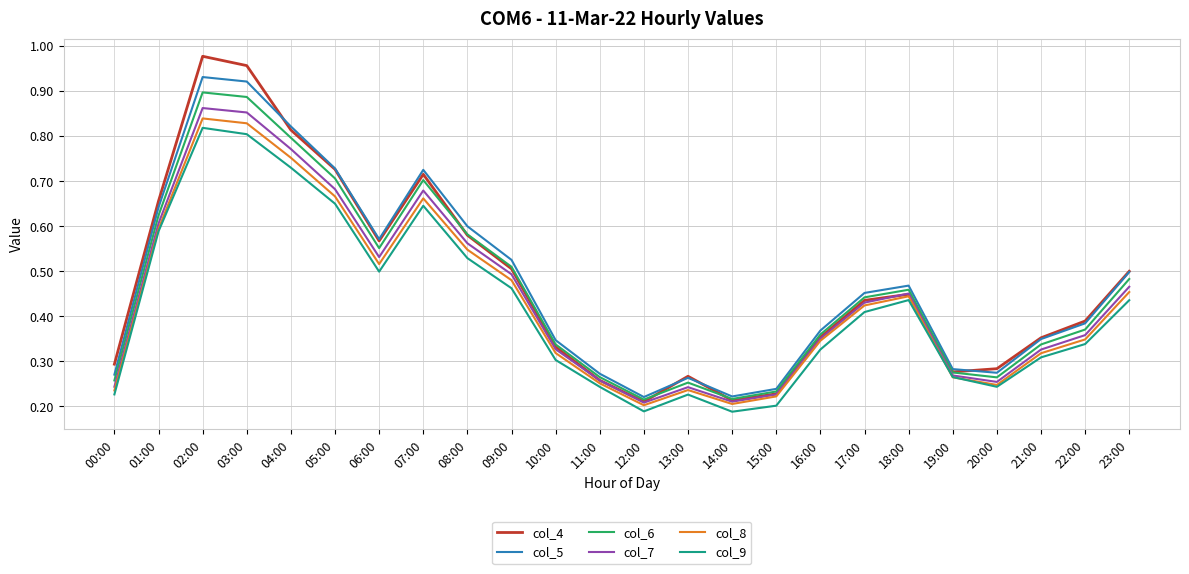

What are all the series names shown in the legend?

col_4, col_5, col_6, col_7, col_8, col_9